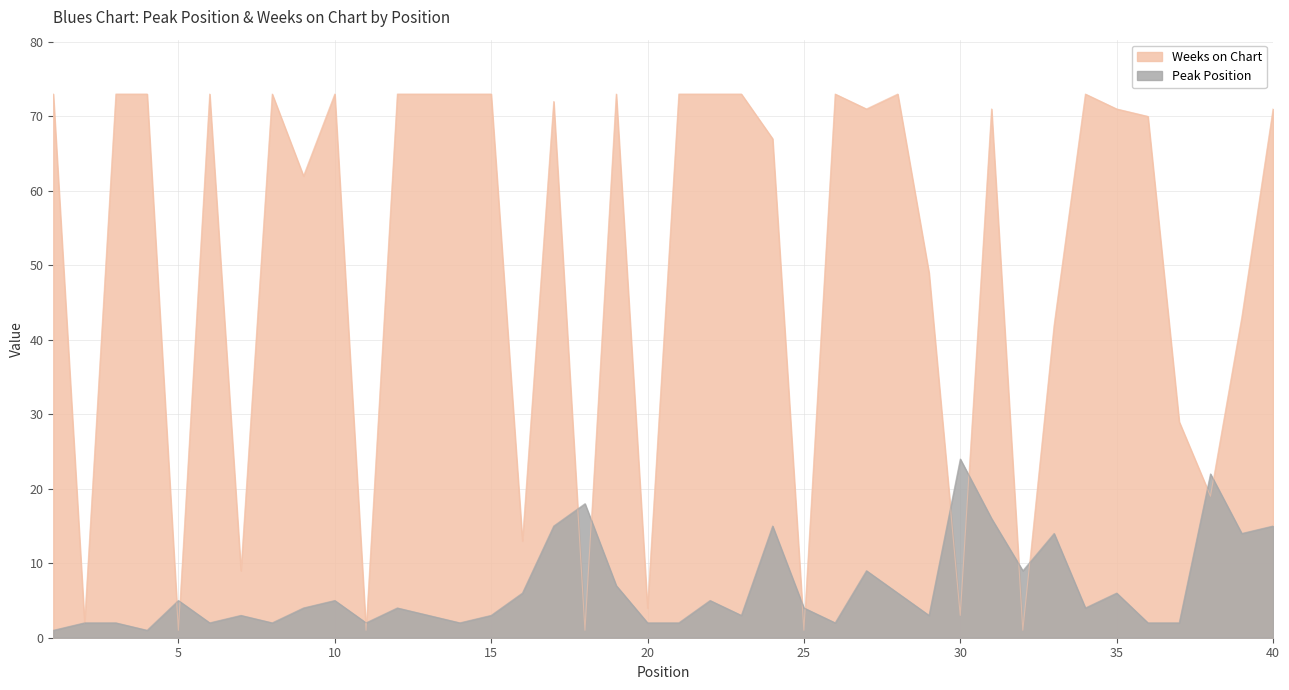

What are all the series names shown in the legend?

Weeks on Chart, Peak Position